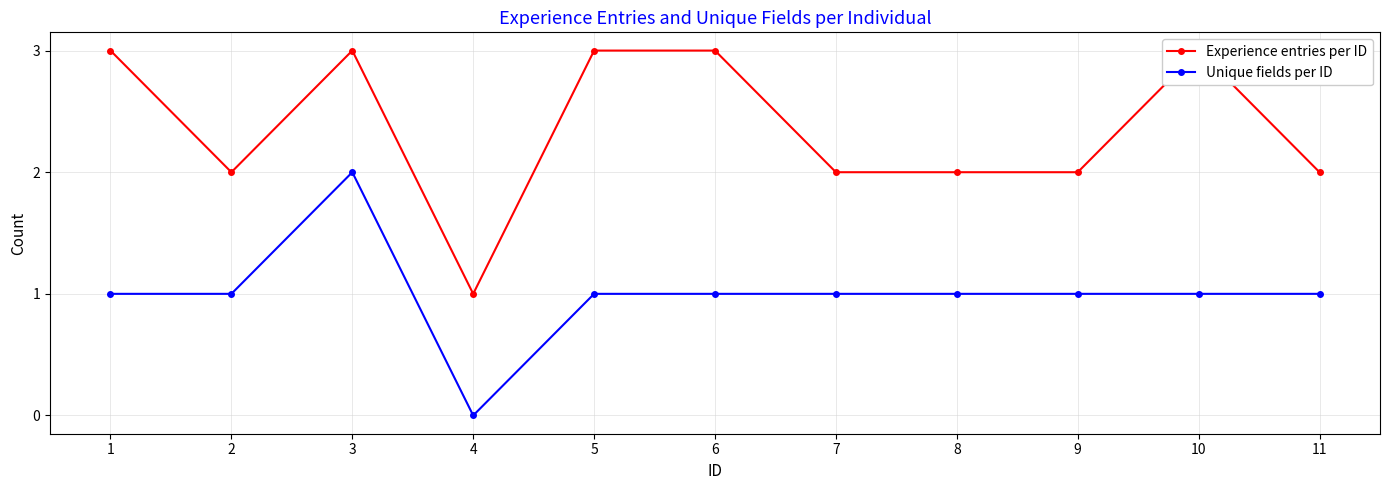

True or false: Experience entries per ID and Unique fields per ID cross at least once.

False